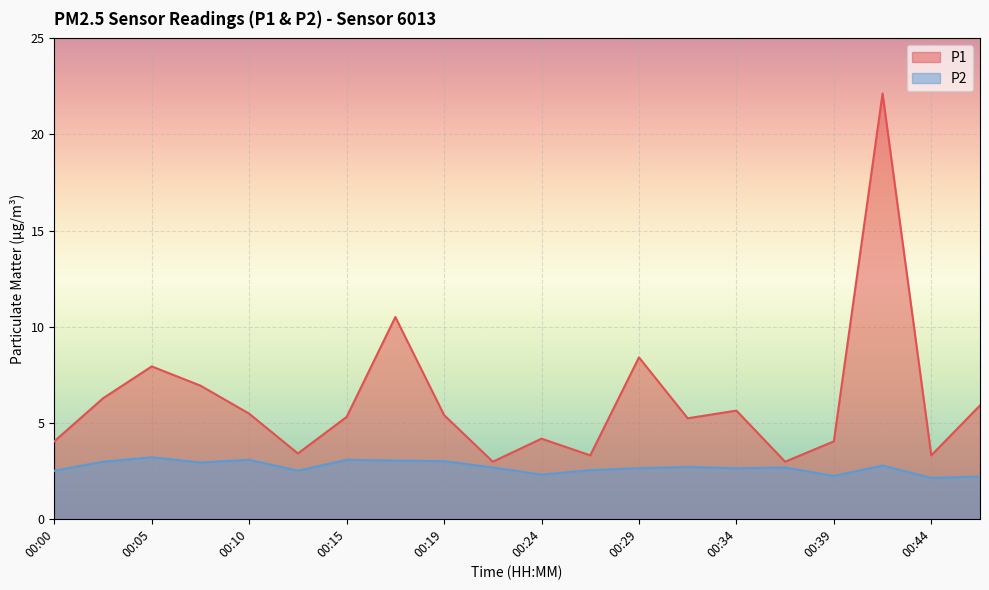

What is the sum of the P2 values at 00:00 and 00:39?

4.7